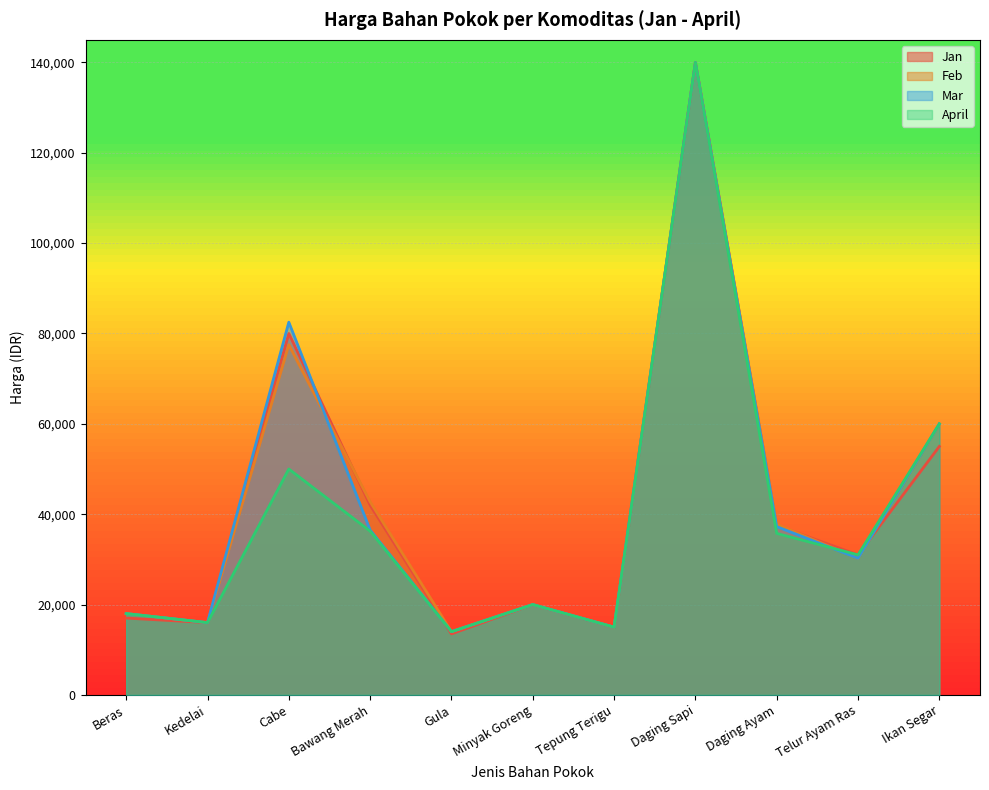

Which has a higher value, Cabe or Daging Ayam?

Cabe